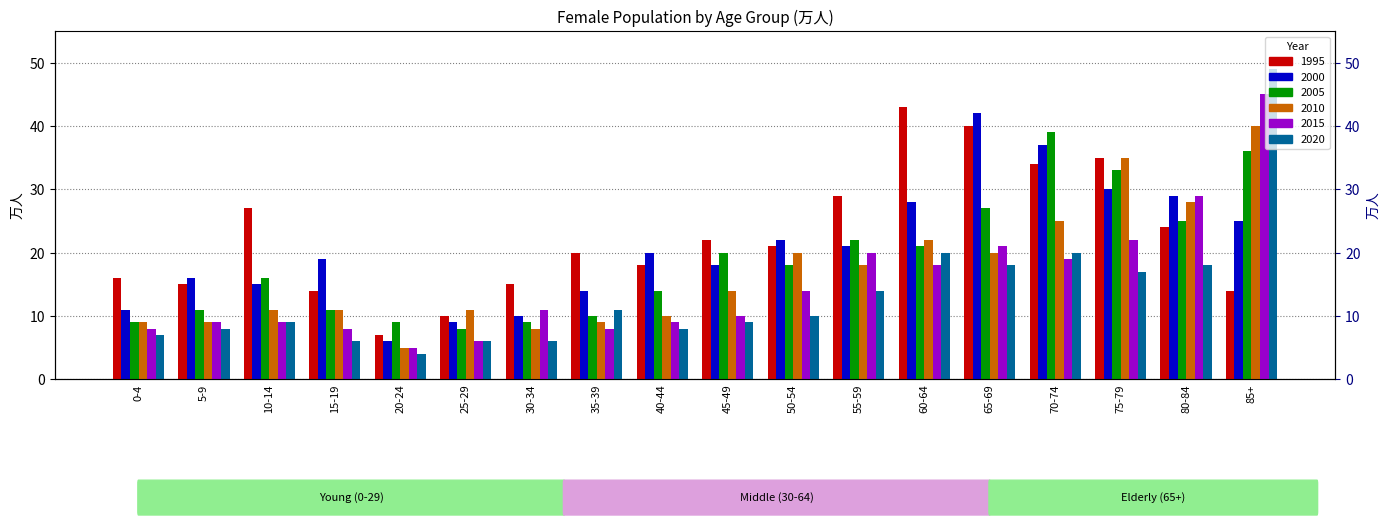

Rank the series by their maximum value, from highest to lowest.

2020, 2015, 1995, 2000, 2010, 2005